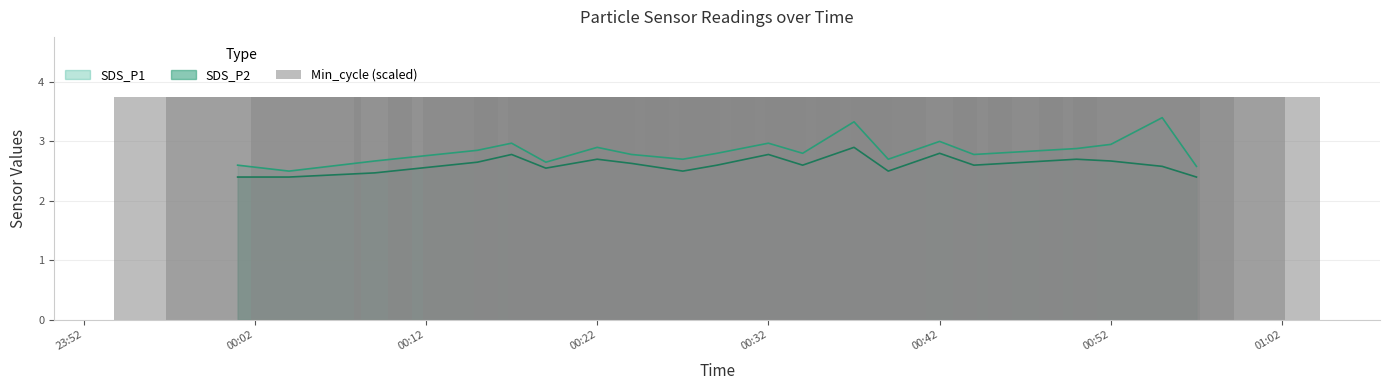

What is the difference between the maximum and minimum values in the SDS_P2 series?

0.5